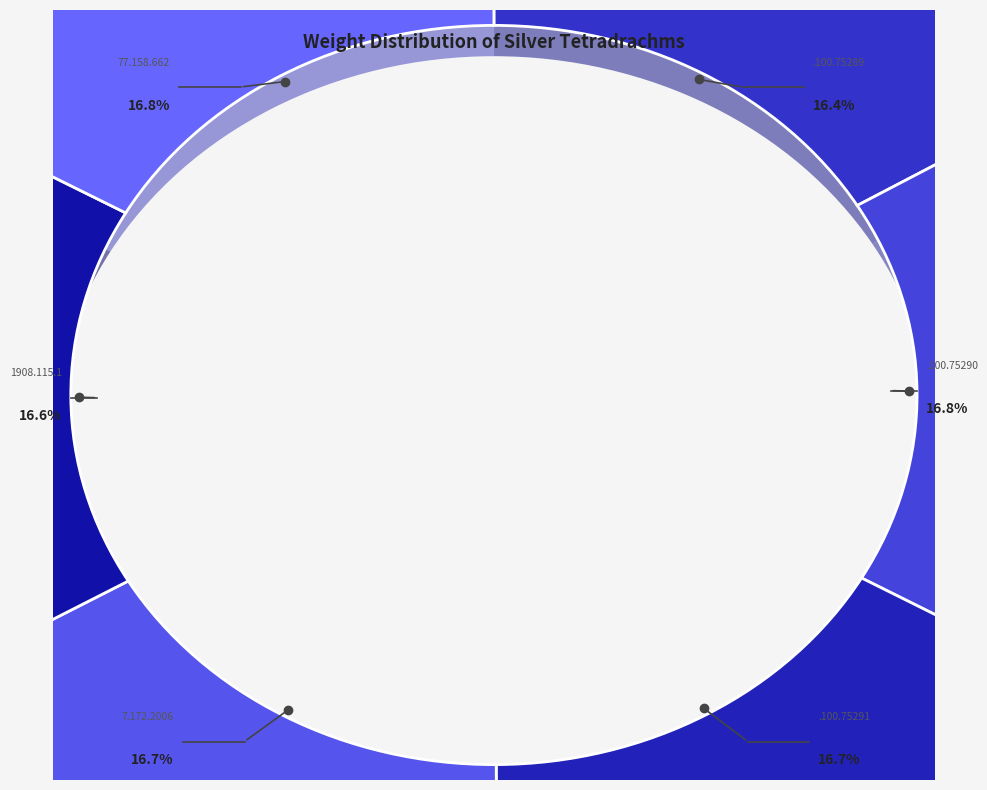

What percentage is the 1944.100.75291 slice, to the nearest percent?

17%